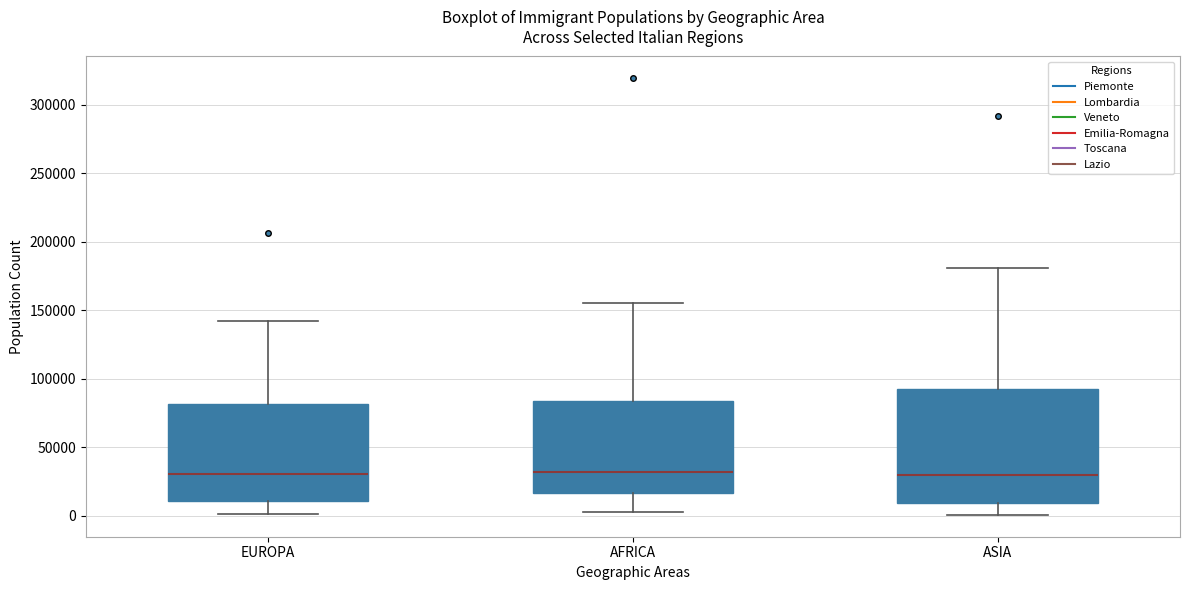

Reading left to right, transcribe this box plot: for each box, give where its median line is, the range the box spans, and where its two whiskers end, as read against the y-axis. The values are not printed on the chart, so give them approximately, as read against the axis.

EUROPA: median 30000, box 10000 to 80000, whiskers 0 to 145000
AFRICA: median 30000, box 15000 to 85000, whiskers 5000 to 155000
ASIA: median 30000, box 10000 to 95000, whiskers 0 to 180000